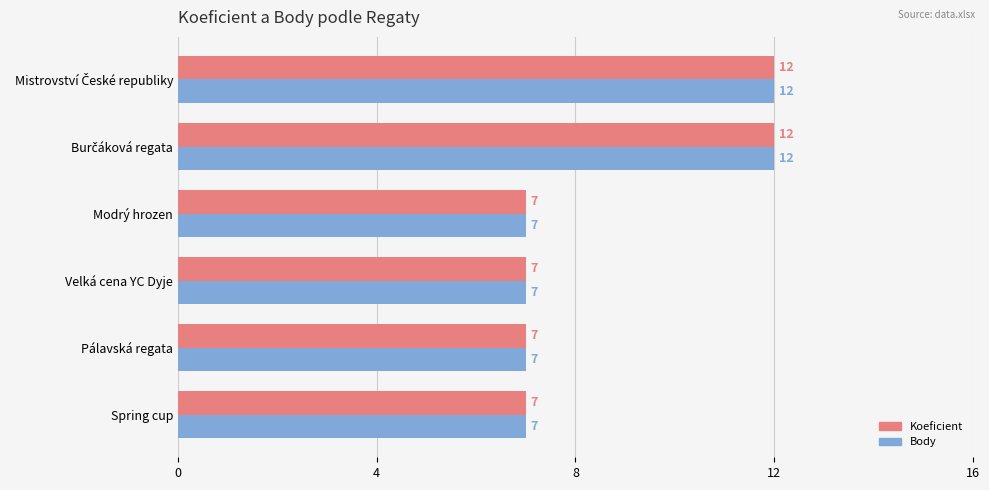

What is the difference between the maximum and minimum values in the Koeficient series?

5